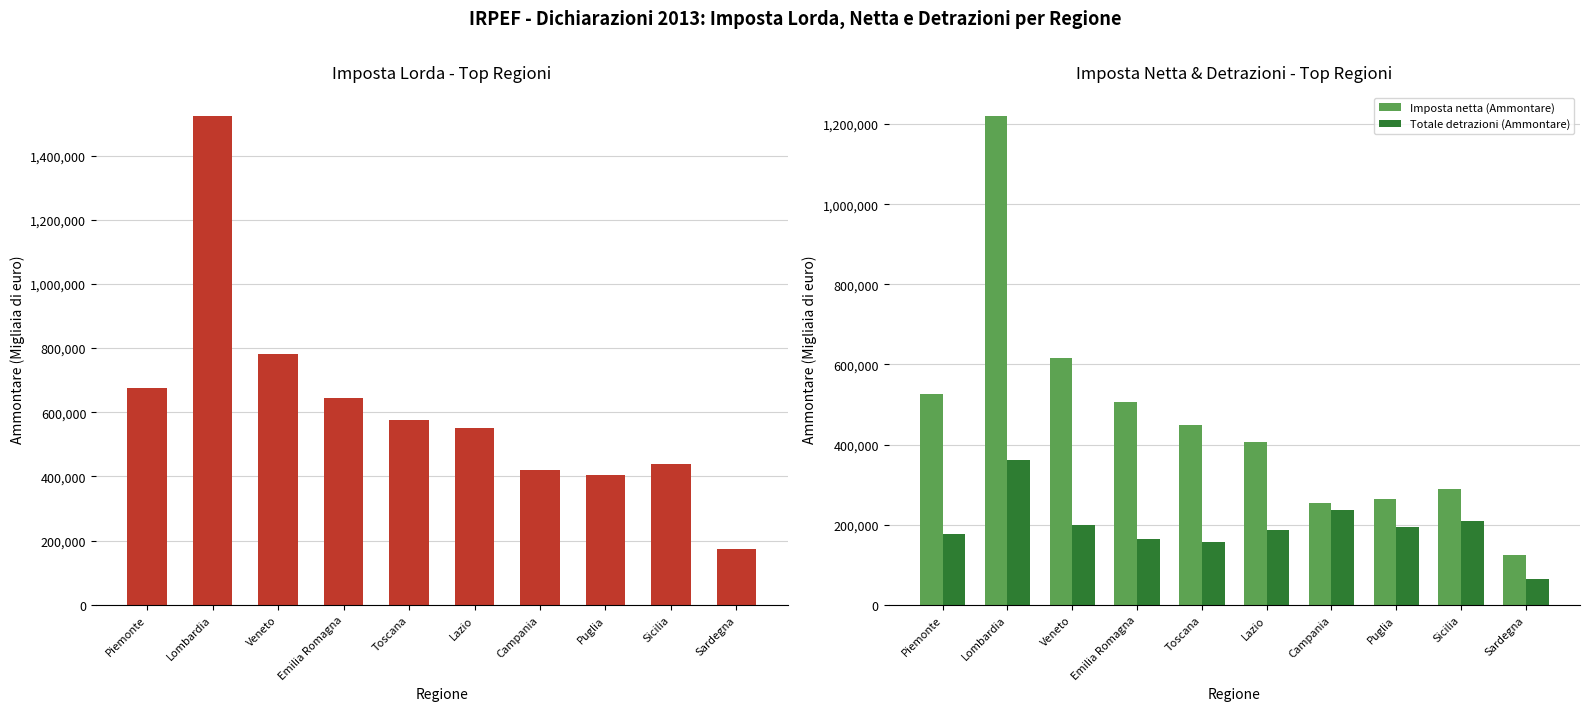

The value of Imposta netta (Ammontare) at Veneto is 961383. True or false?

False